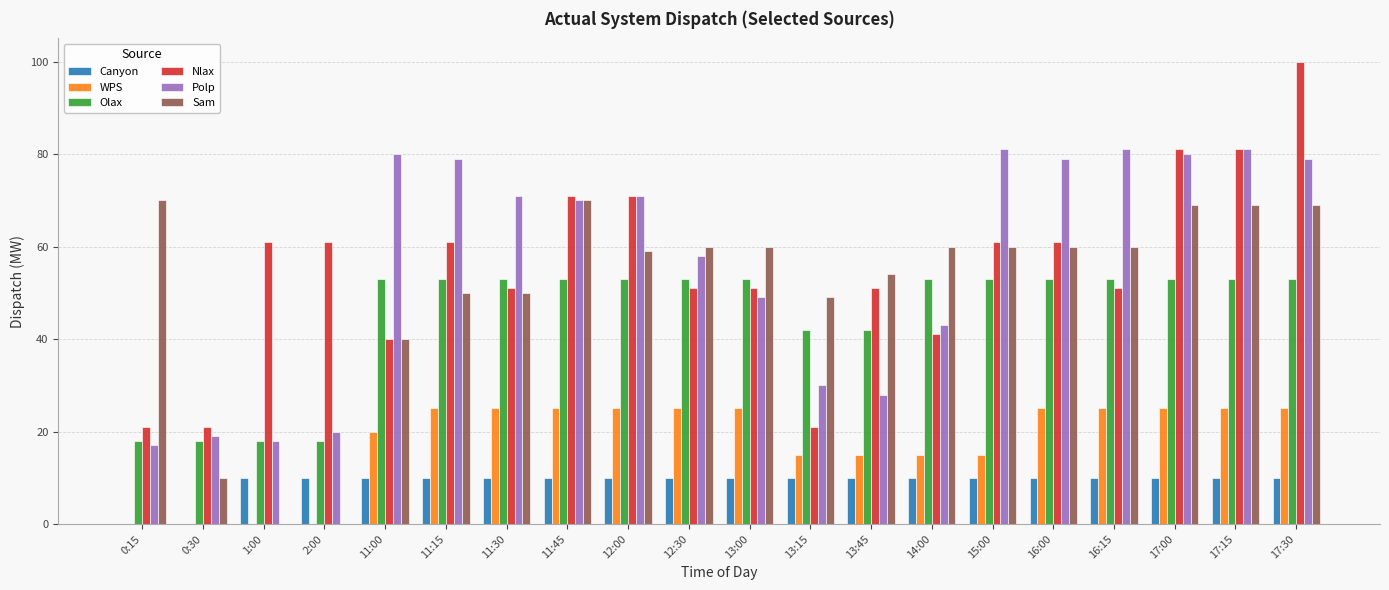

Reading left to right, transcribe all the data shown in this chart.

Canyon: 0:15=0	0:30=0	1:00=10	2:00=10	11:00=10	11:15=10	11:30=10	11:45=10	12:00=10	12:30=10	13:00=10	13:15=10	13:45=10	14:00=10	15:00=10	16:00=10	16:15=10	17:00=10	17:15=10	17:30=10
WPS: 0:15=0	0:30=0	1:00=0	2:00=0	11:00=20	11:15=25	11:30=25	11:45=25	12:00=25	12:30=25	13:00=25	13:15=15	13:45=15	14:00=15	15:00=15	16:00=25	16:15=25	17:00=25	17:15=25	17:30=25
Olax: 0:15=18	0:30=18	1:00=18	2:00=18	11:00=53	11:15=53	11:30=53	11:45=53	12:00=53	12:30=53	13:00=53	13:15=42	13:45=42	14:00=53	15:00=53	16:00=53	16:15=53	17:00=53	17:15=53	17:30=53
Nlax: 0:15=21	0:30=21	1:00=61	2:00=61	11:00=40	11:15=61	11:30=51	11:45=71	12:00=71	12:30=51	13:00=51	13:15=21	13:45=51	14:00=41	15:00=61	16:00=61	16:15=51	17:00=81	17:15=81	17:30=100
Polp: 0:15=17	0:30=19	1:00=18	2:00=20	11:00=80	11:15=79	11:30=71	11:45=70	12:00=71	12:30=58	13:00=49	13:15=30	13:45=28	14:00=43	15:00=81	16:00=79	16:15=81	17:00=80	17:15=81	17:30=79
Sam: 0:15=70	0:30=10	1:00=0	2:00=0	11:00=40	11:15=50	11:30=50	11:45=70	12:00=59	12:30=60	13:00=60	13:15=49	13:45=54	14:00=60	15:00=60	16:00=60	16:15=60	17:00=69	17:15=69	17:30=69